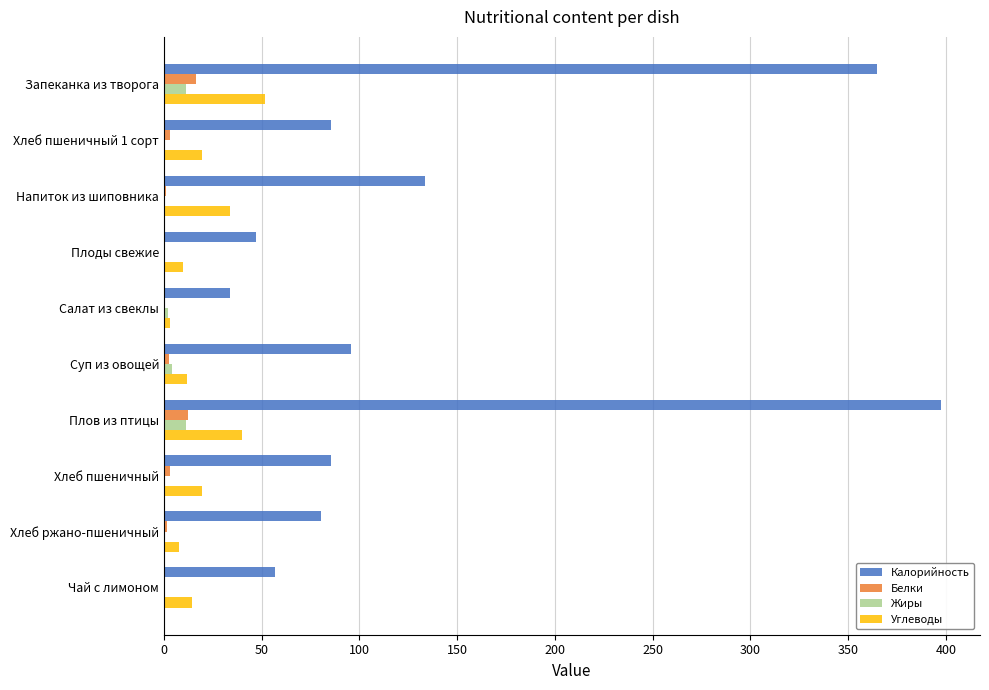

True or false: Калорийность has a value of 57.0 at Чай с лимоном.

True